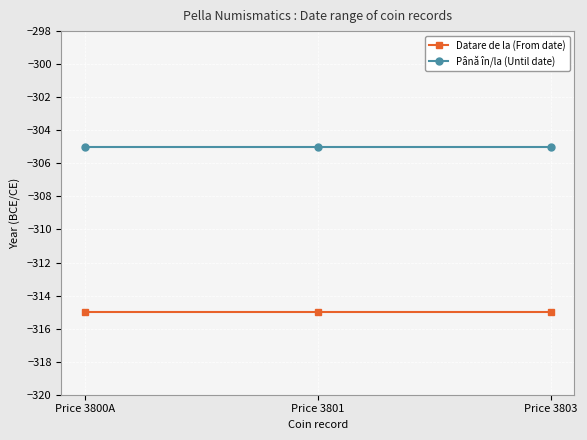

What position from the left is Price 3800A?

1